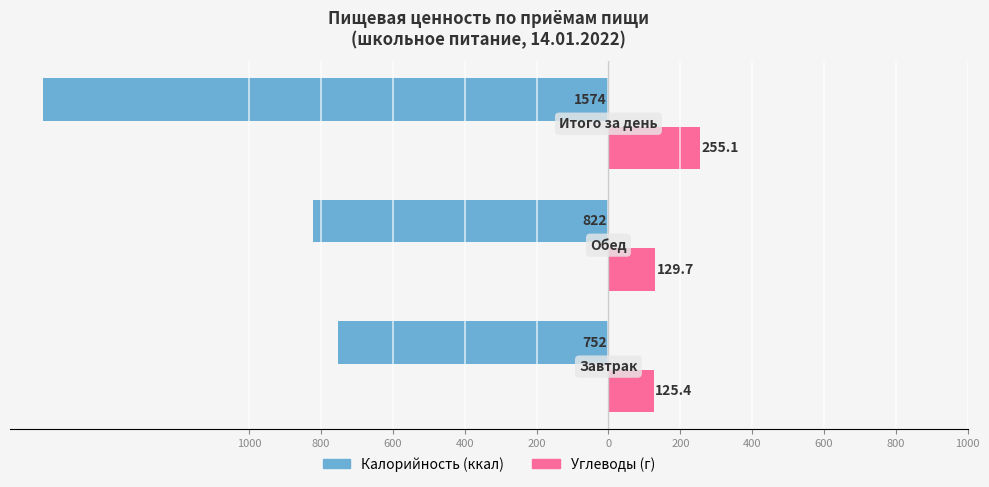

The value of Калорийность at 800 is -821.9. True or false?

True